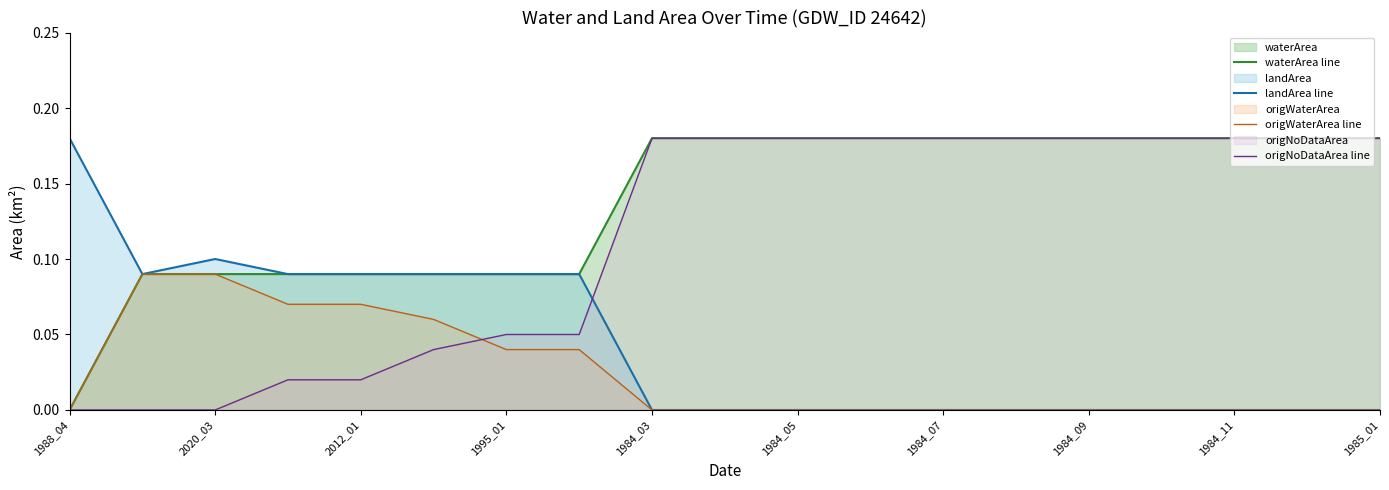

Rank the series by their average value, from lowest to highest.

origWaterArea line, landArea line, origNoDataArea line, waterArea line